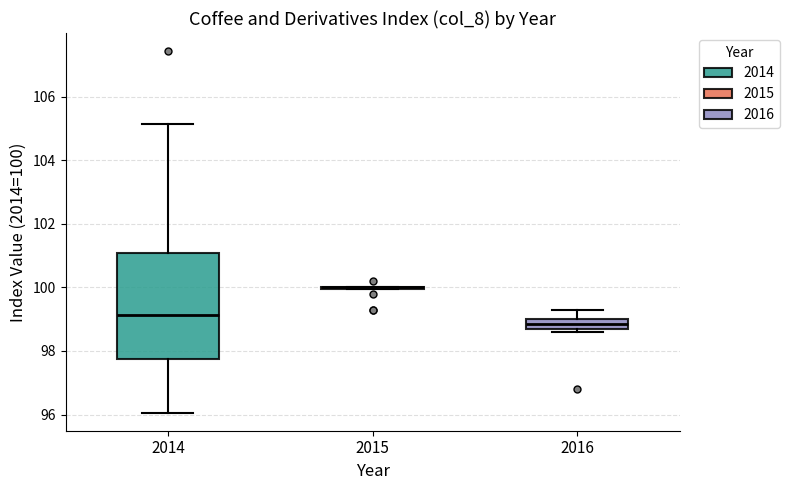

Which box is the tallest, from its lower edge to its upper edge?

2014